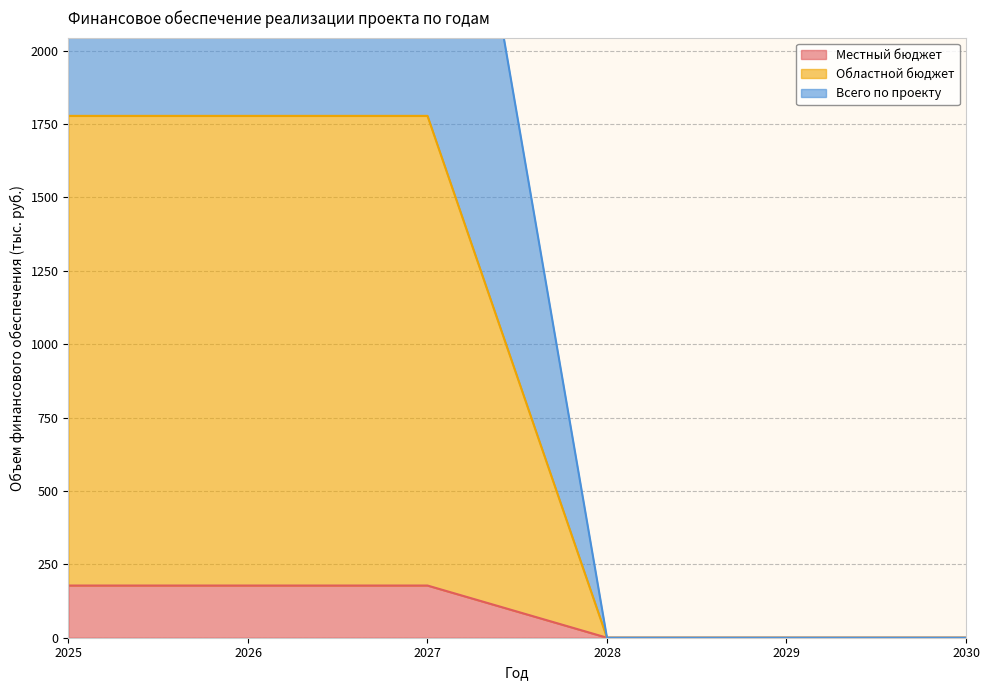

Is the value of Областной бюджет at 2025 greater than the value of Всего по проекту at 2028?

Yes